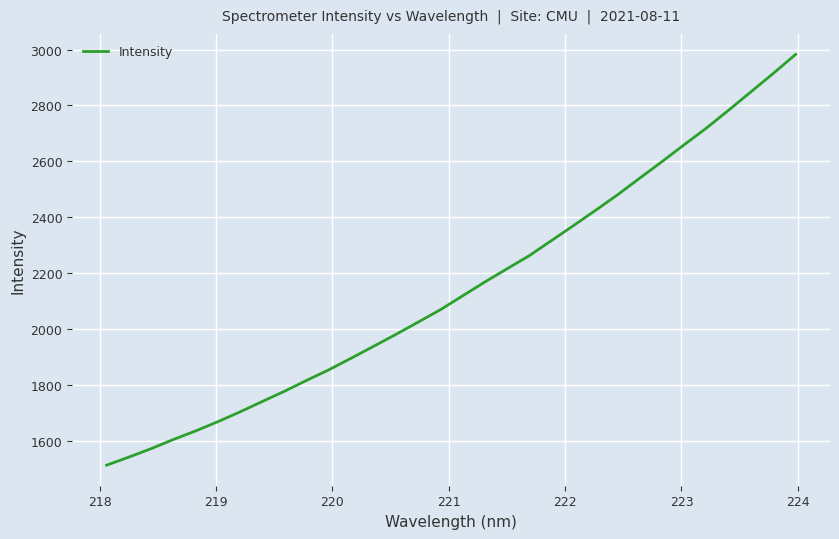

What is the difference between the maximum and minimum values?

1470.1